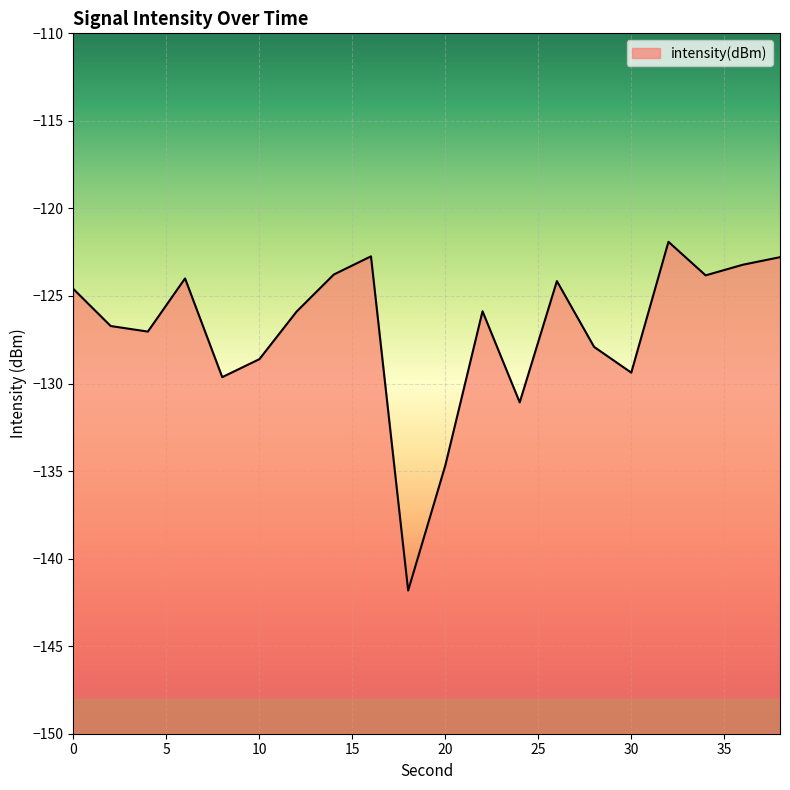

True or false: the data shows -66.3 at 10.

False